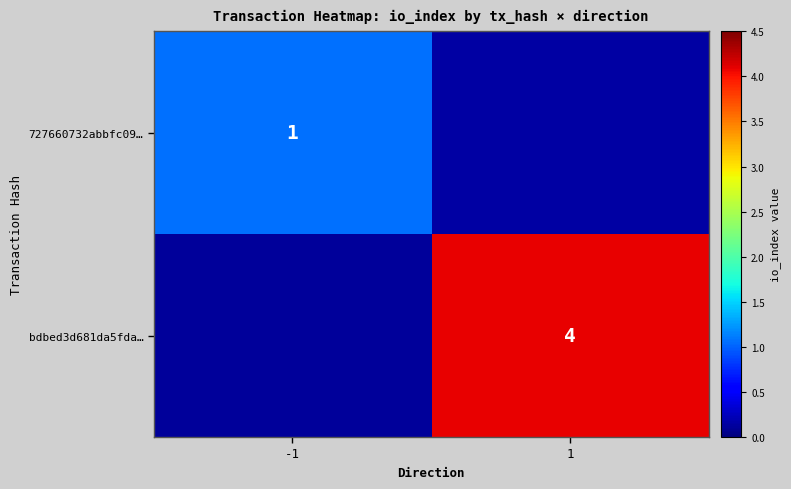

Is the value of 727660732abbfc09… at -1 greater than the value of bdbed3d681da5fda… at 1?

No